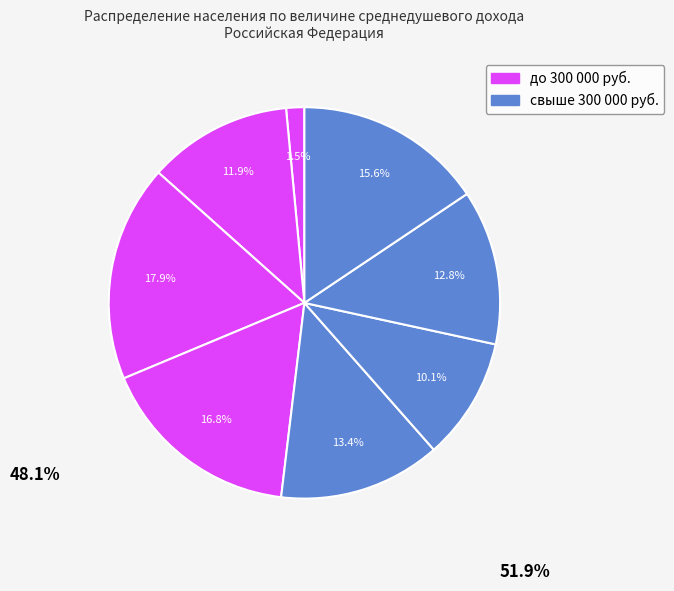

Count the number of slices in the pie.

8